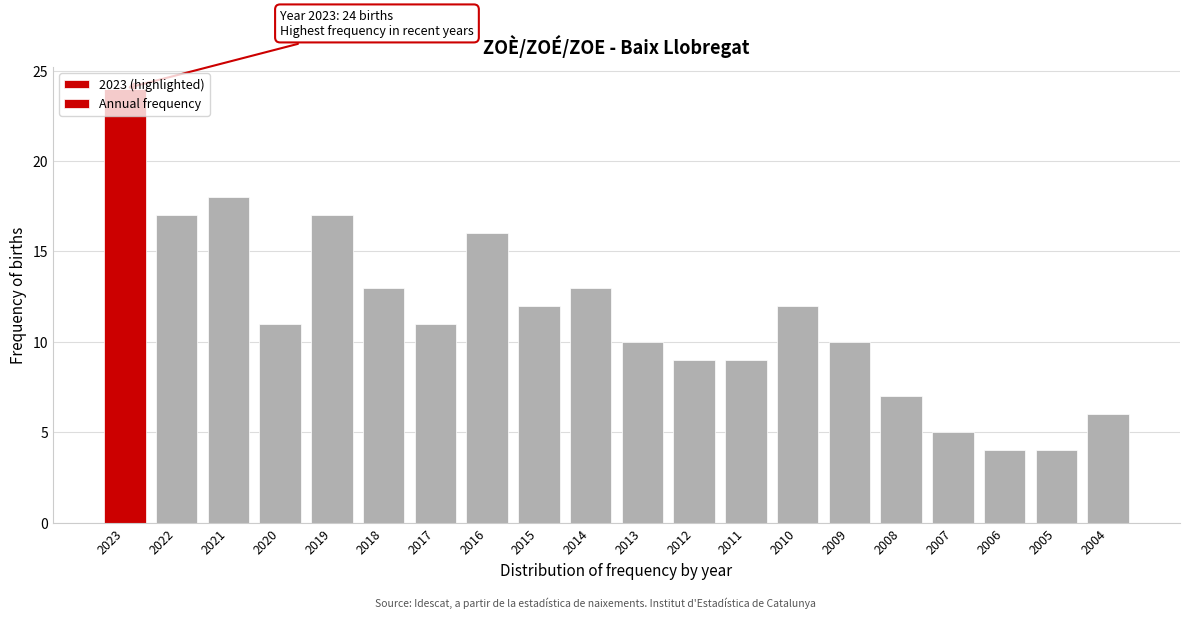

Which label corresponds to the largest value in the chart?

2023